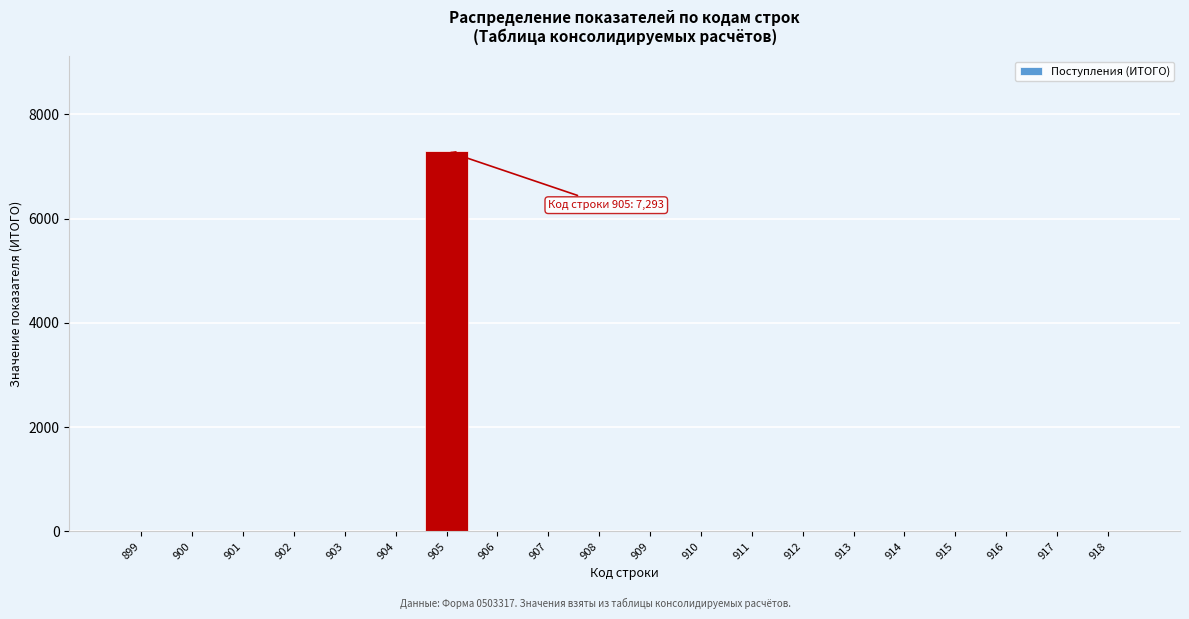

Reading left to right, list all the values displayed in this chart.

899=0	900=0	901=0	902=0	903=0	904=0	905=7293	906=0	907=0	908=0	909=0	910=0	911=0	912=0	913=0	914=0	915=0	916=0	917=0	918=0